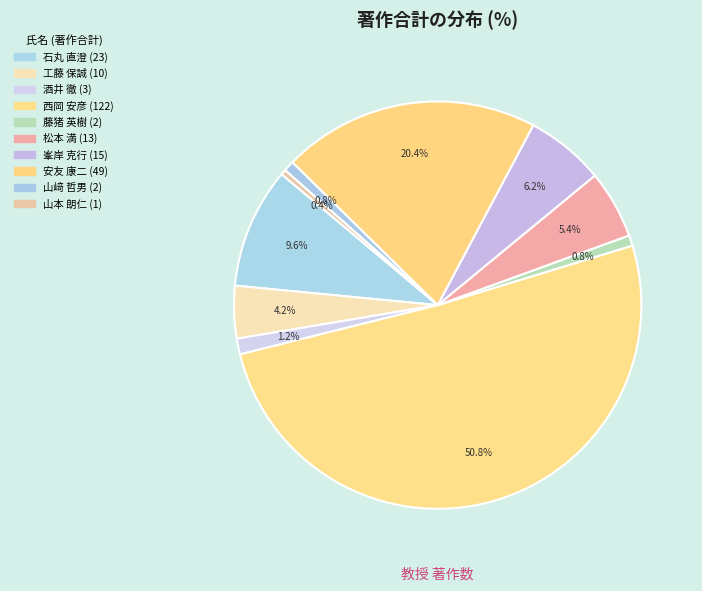

To the nearest percent, what portion does 山﨑 哲男 represent?

1%